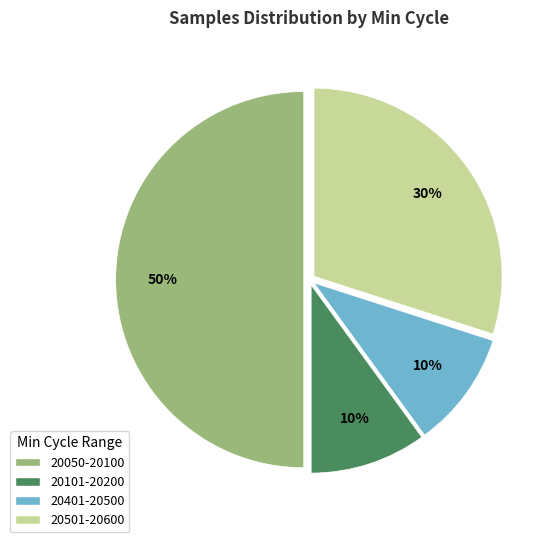

What is the majority slice?

20050-20100